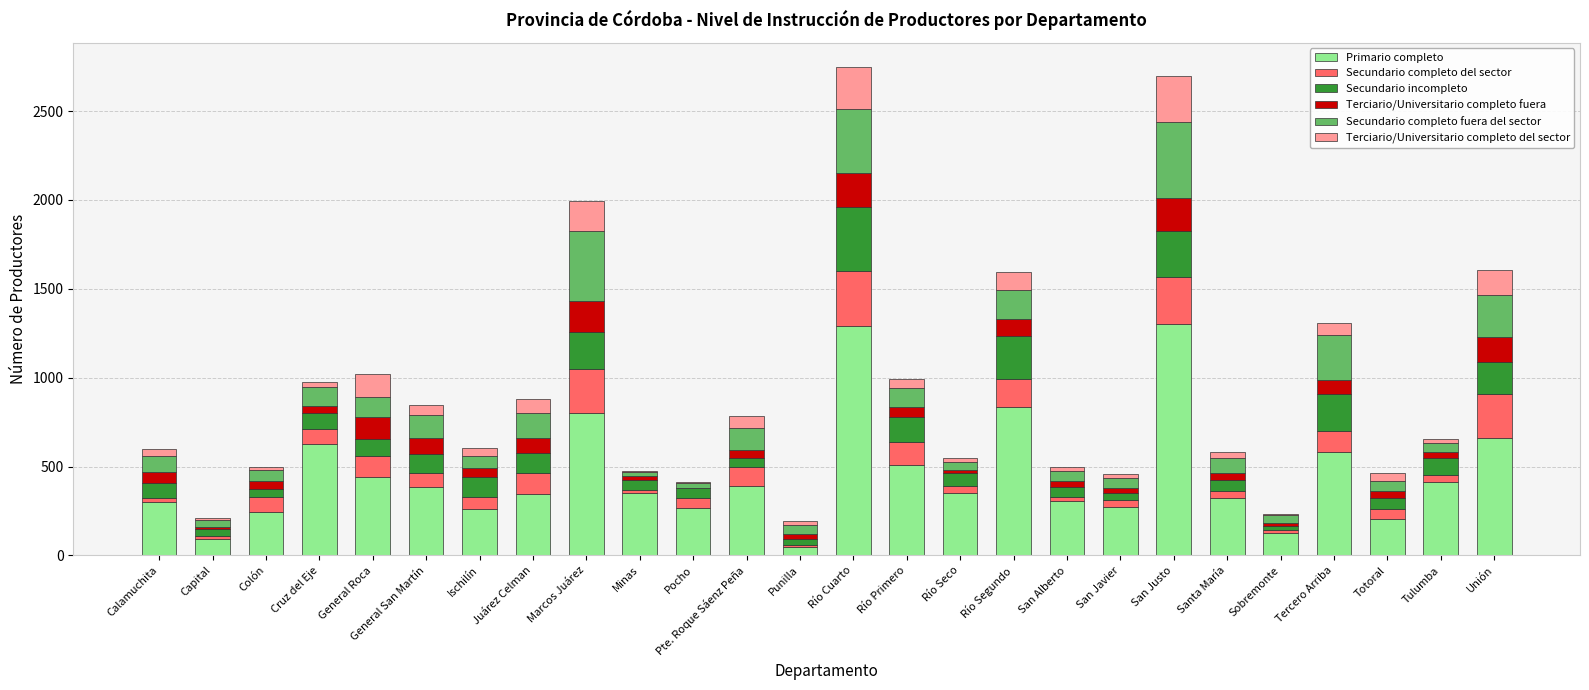

What is the total value across all series at Río Cuarto?

2747